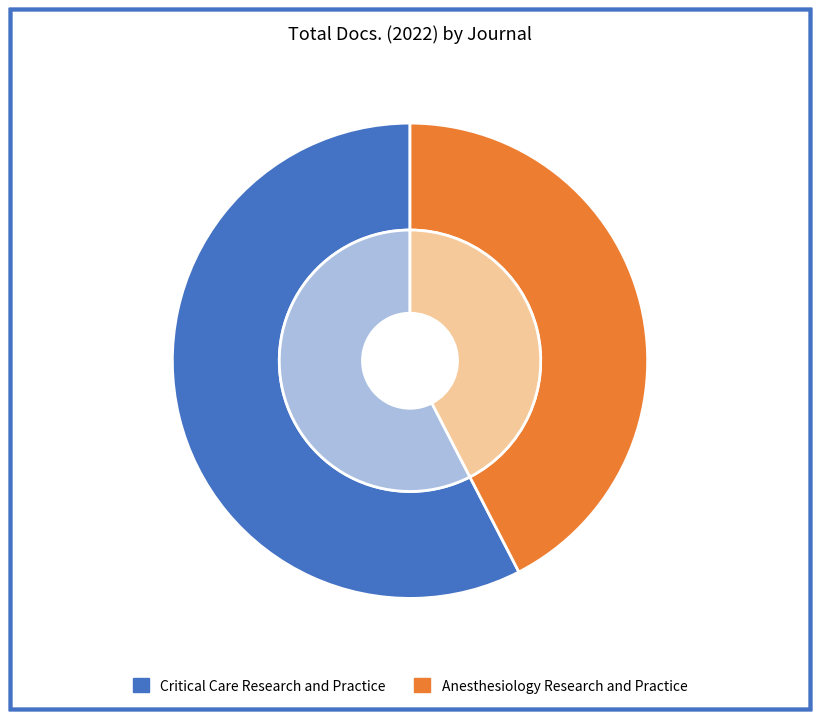

To the nearest percent, what is the average slice percentage?

50%